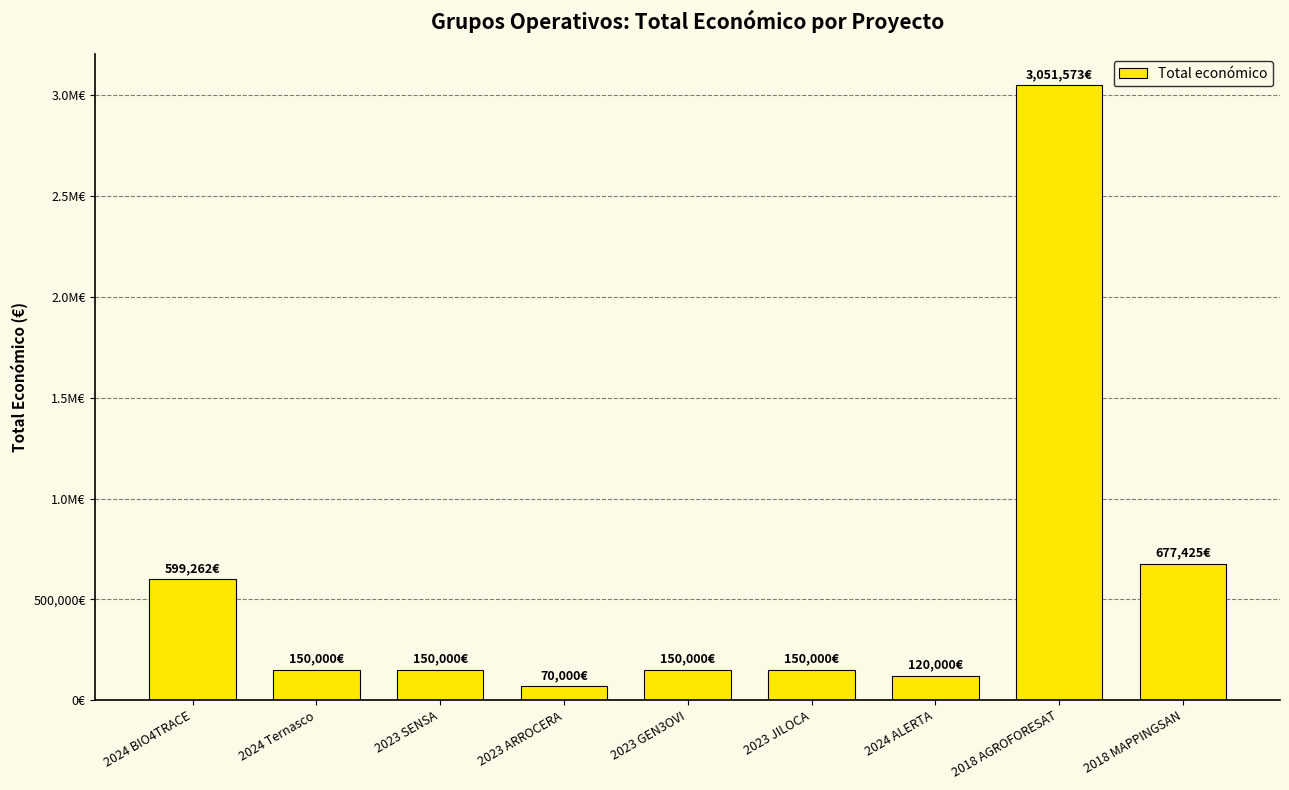

What position from the right is 2024 ALERTA?

3